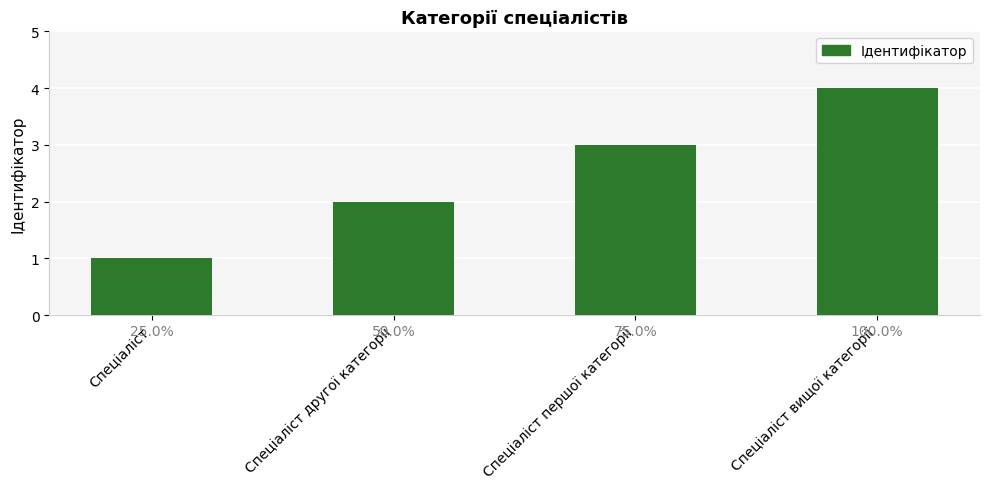

Which label corresponds to the smallest value in the chart?

Спеціаліст